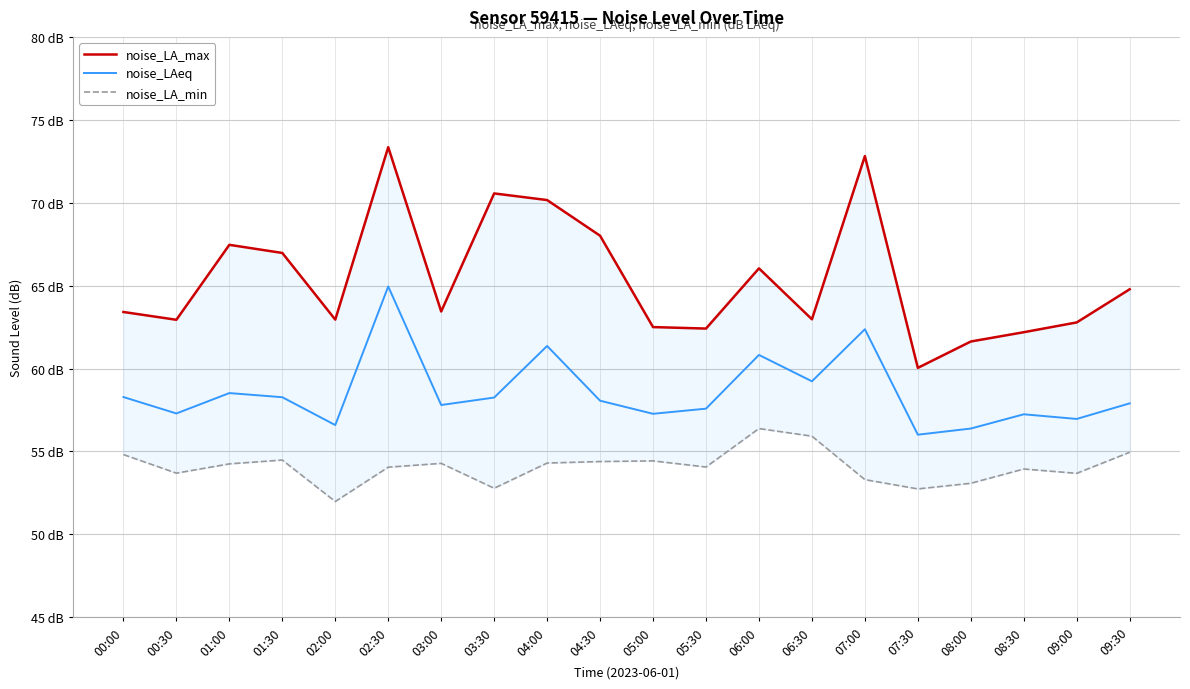

How many values in the noise_LA_min series are below 54?

8